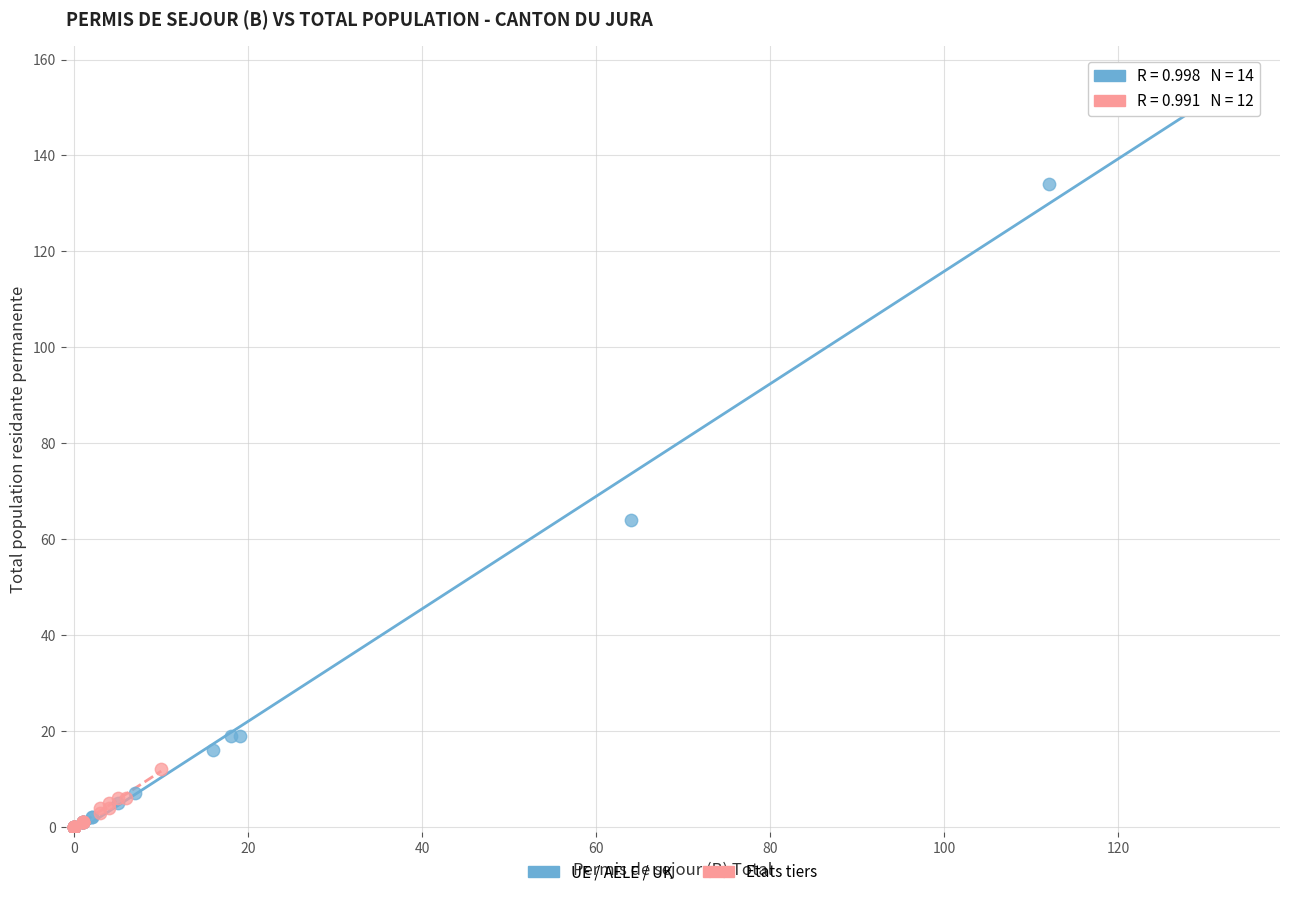

Which series has the widest spread of Y values?

UE / AELE / UK